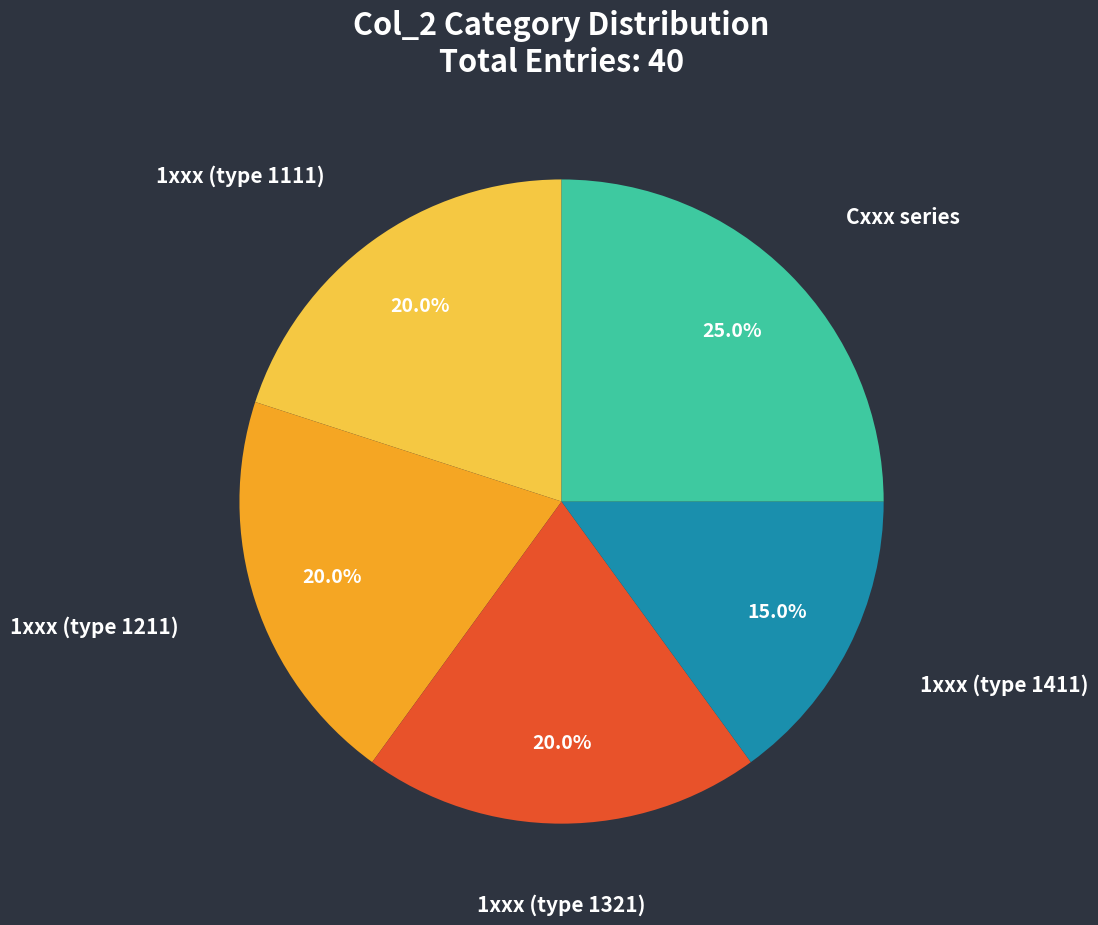

Does any single category account for the majority?

No